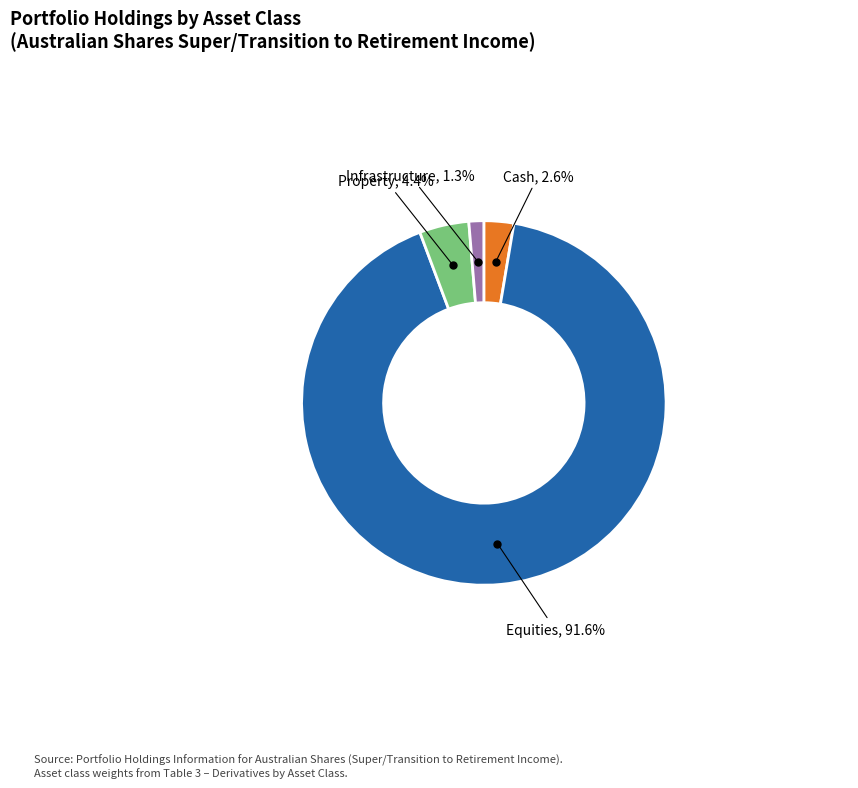

Is there any slice that represents more than half of the pie?

Yes